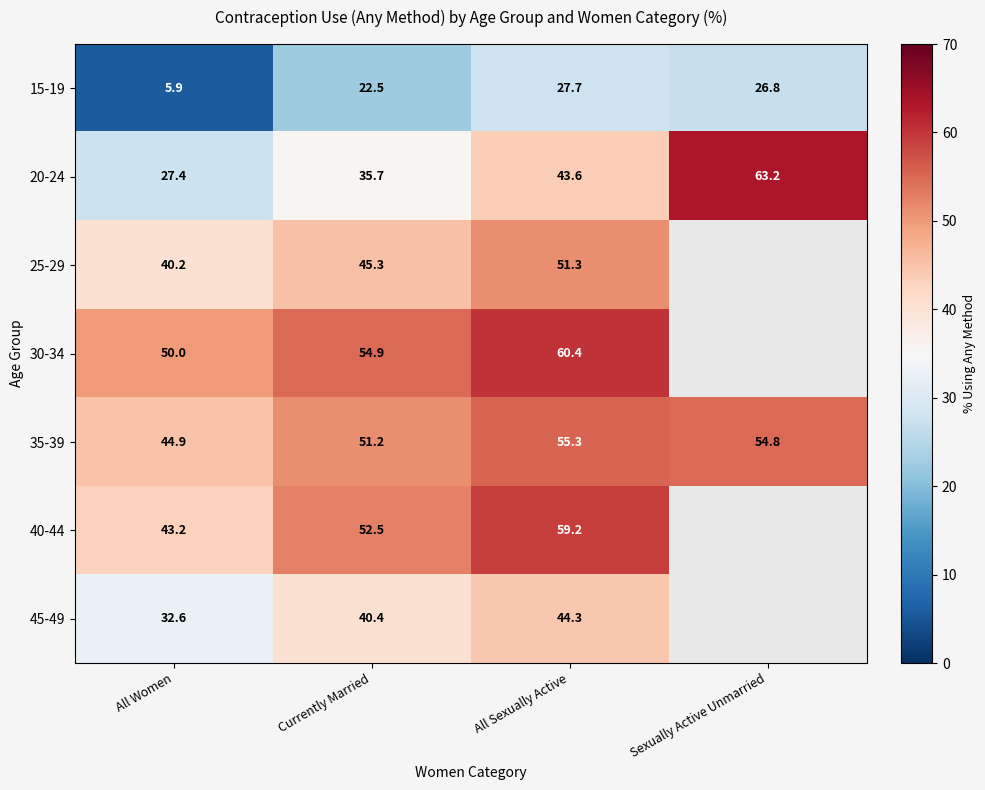

The 45-49 series shows 12.1 at Currently Married. True or false?

False